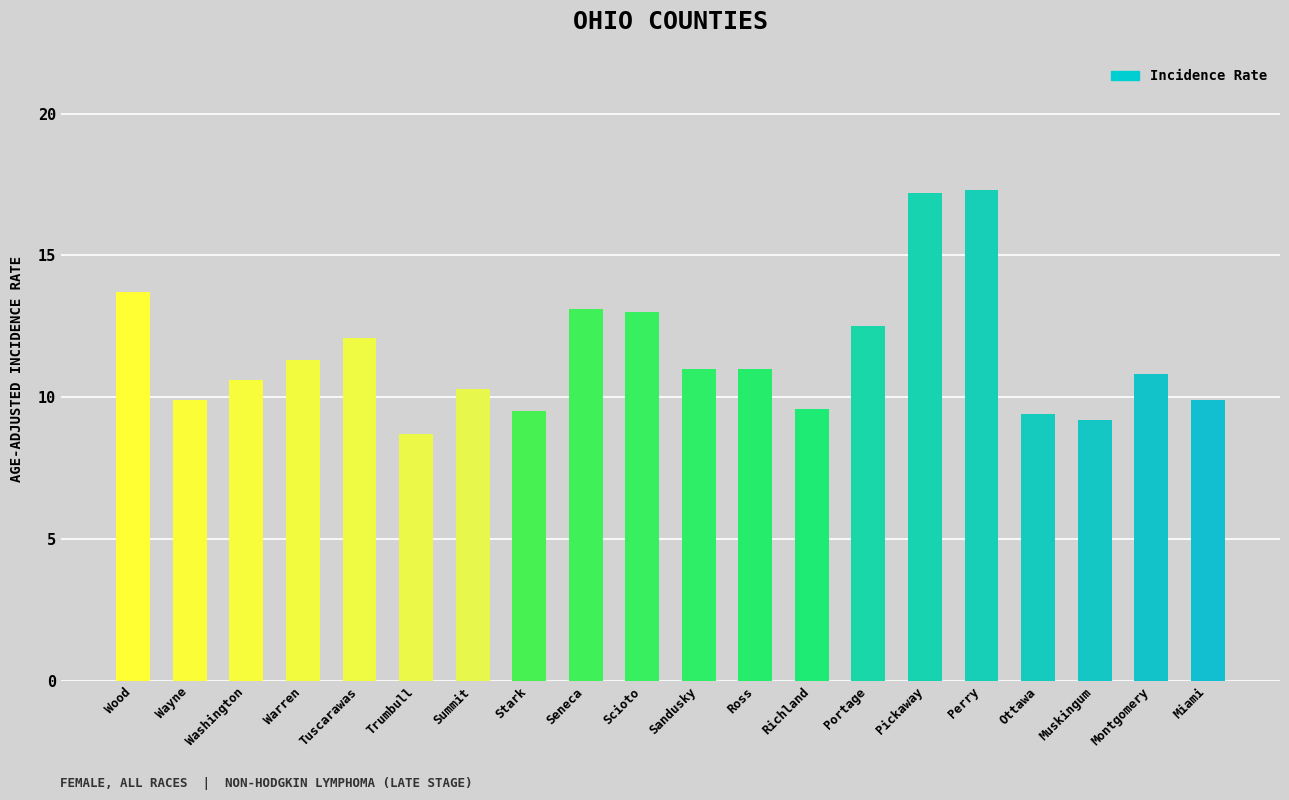

True or false: the data shows 10.8 at Montgomery.

True